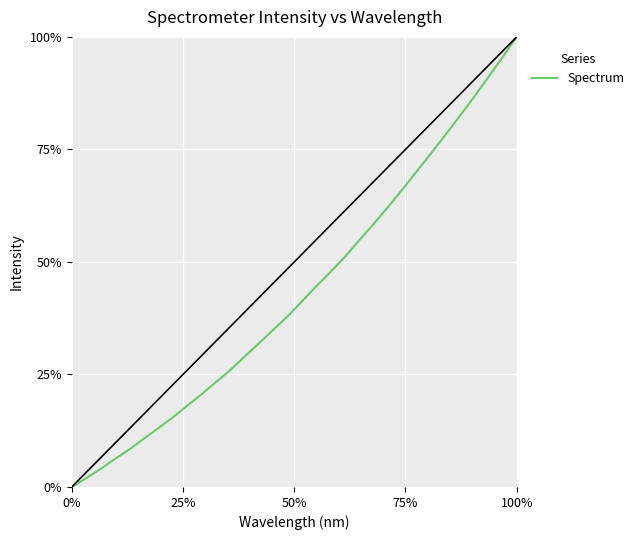

Is this an area chart (filled region under the line)?

No